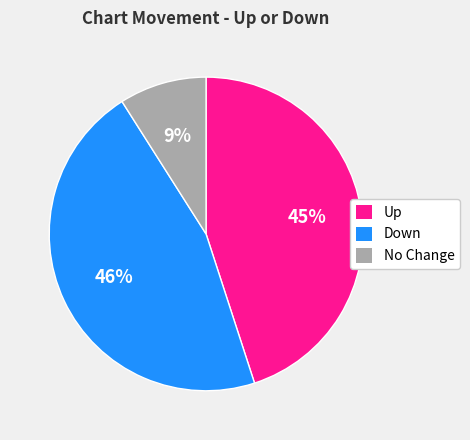

What is the ratio of the value at Up to the value at Down?

1.0